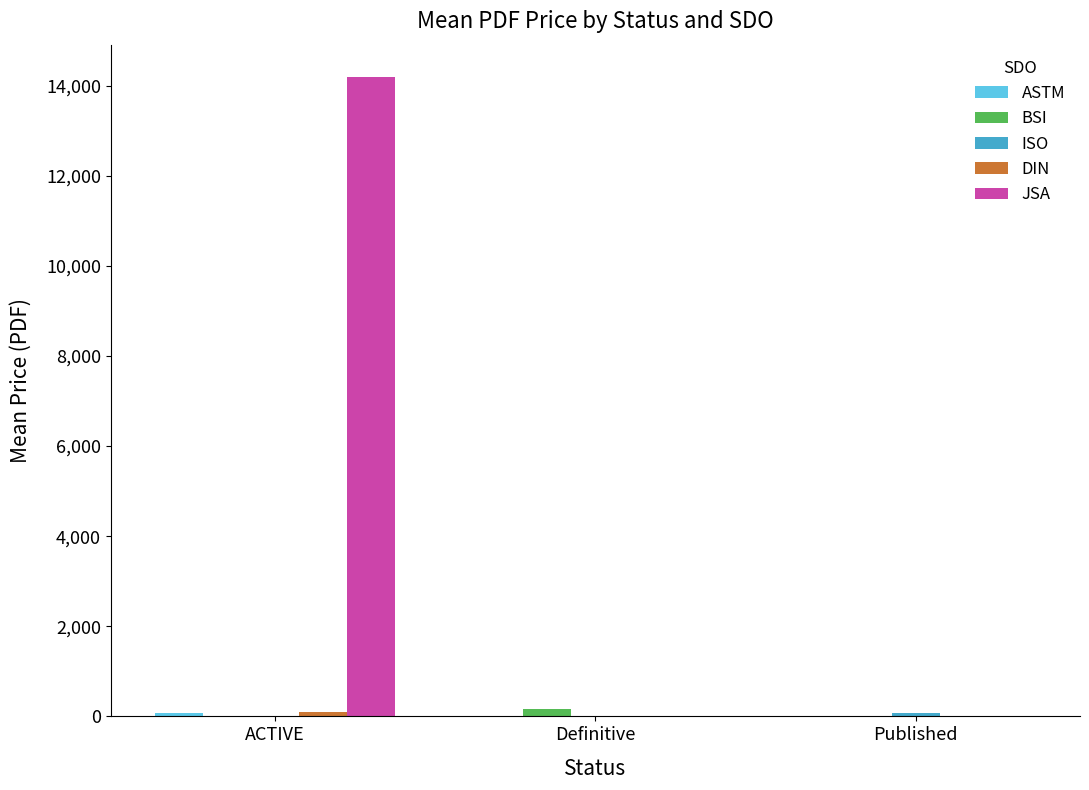

At which category is the sum across all series the highest?

ACTIVE